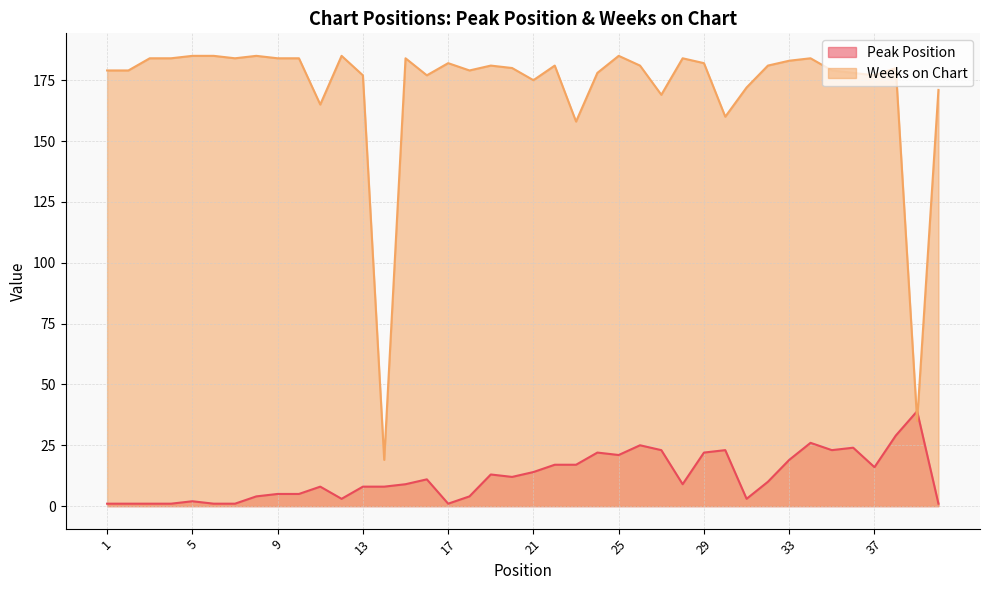

Which series has the largest range (max minus min)?

Weeks on Chart